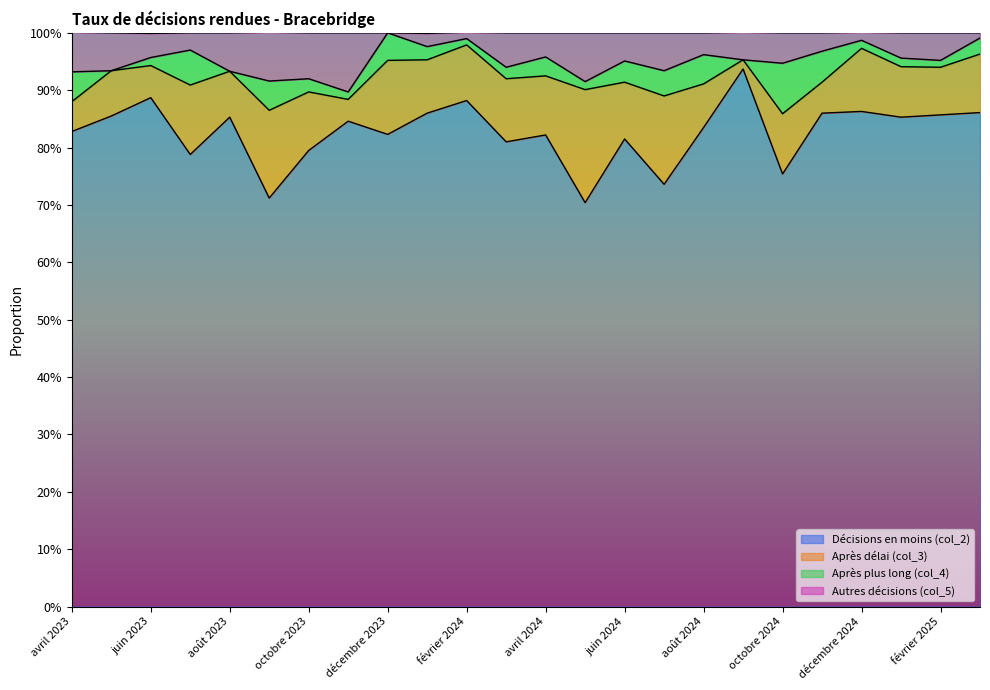

At how many categories does at least one series exceed 0?

24